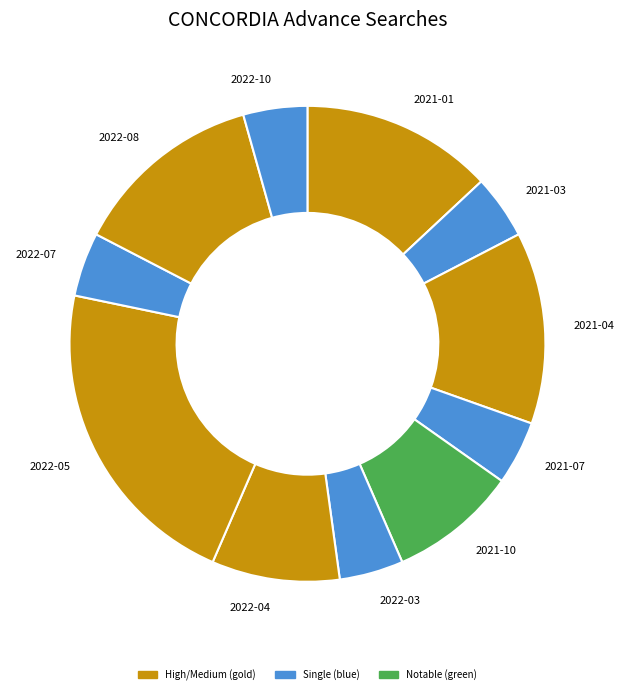

Count the number of slices in the pie.

11